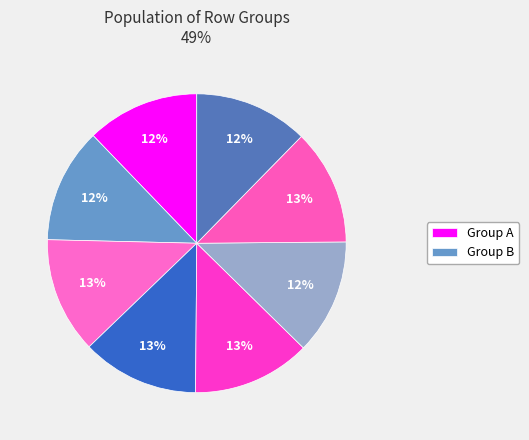

Count the number of slices in the pie.

8